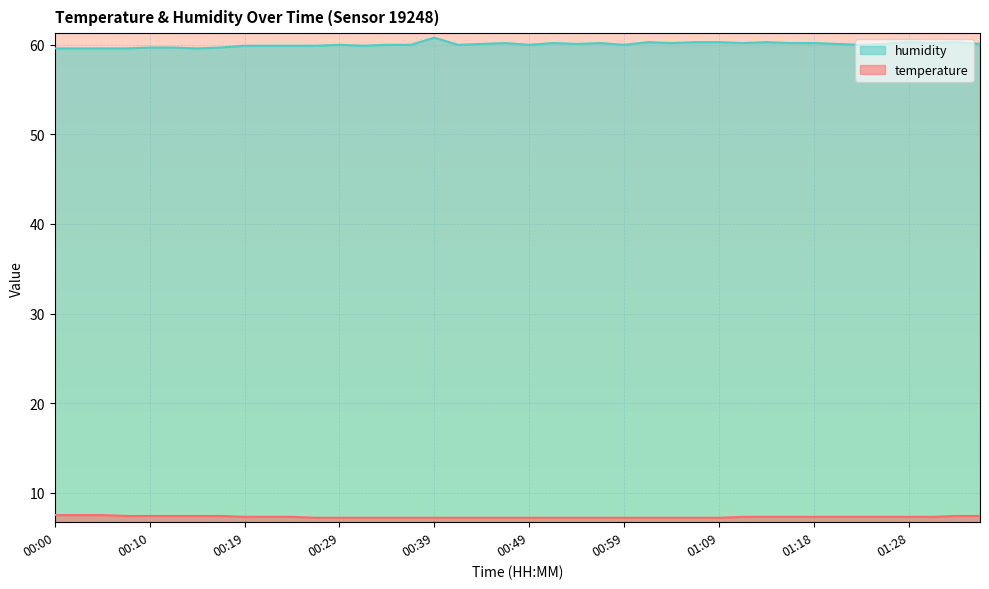

What is the sum of the humidity values at 00:17 and 01:14?

120.0